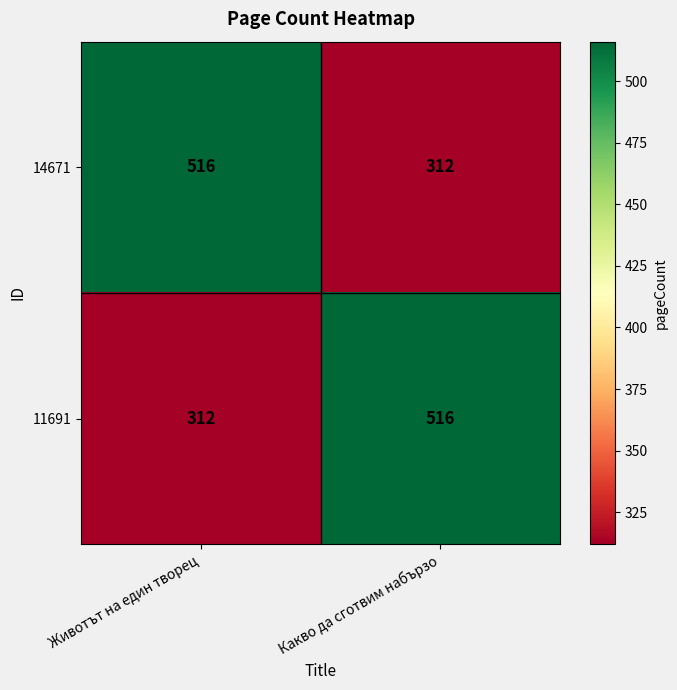

At which label does 11691 reach its minimum?

Животът на един творец